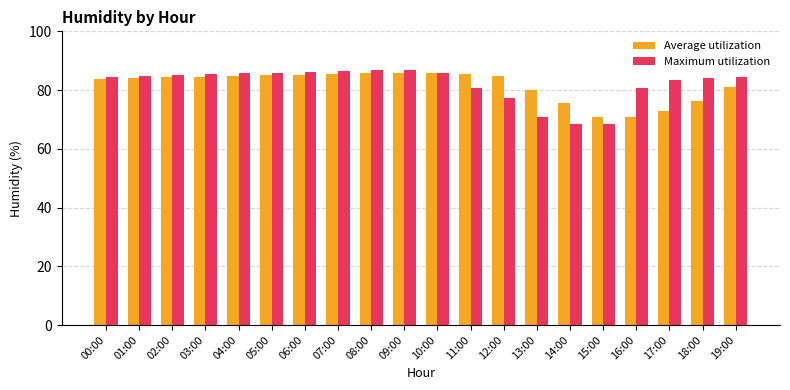

What is the lowest value of the Maximum utilization series?

68.5